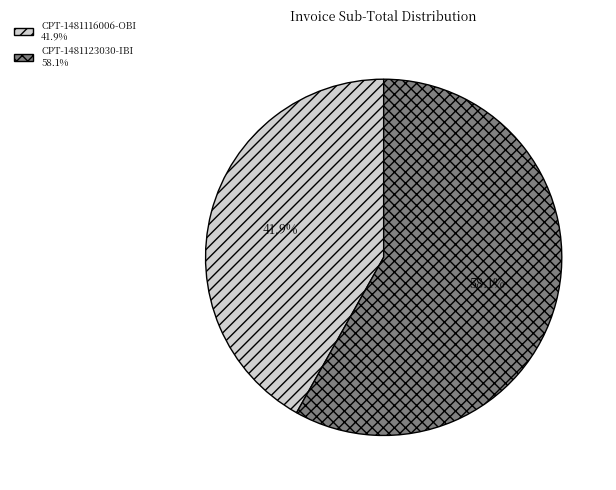

Do CPT-1481116006-OBI and CPT-1481123030-IBI together represent more than half of the pie?

Yes